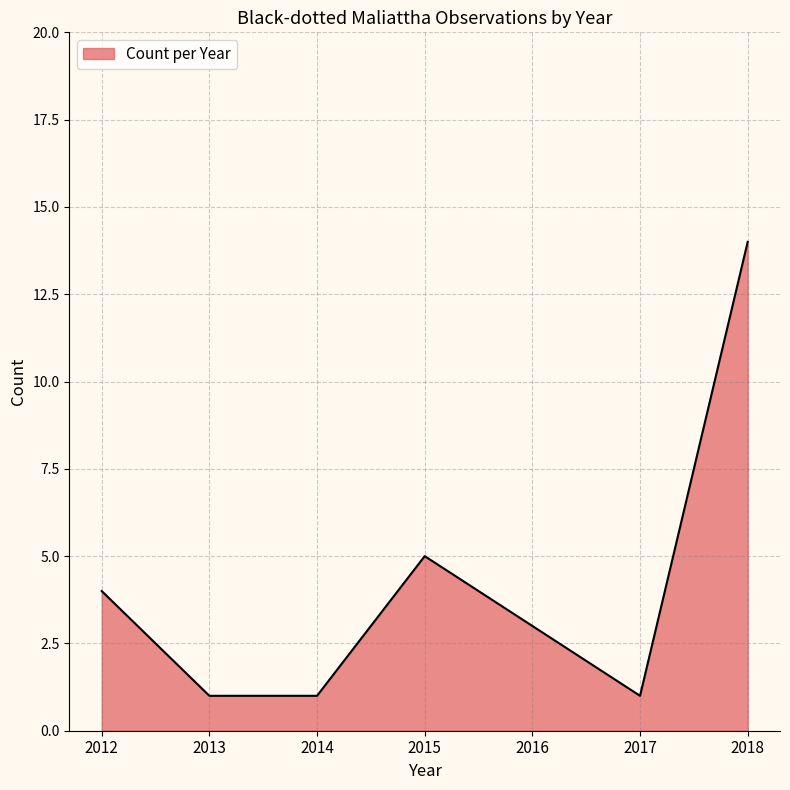

At which label does the data first exceed 3?

2012